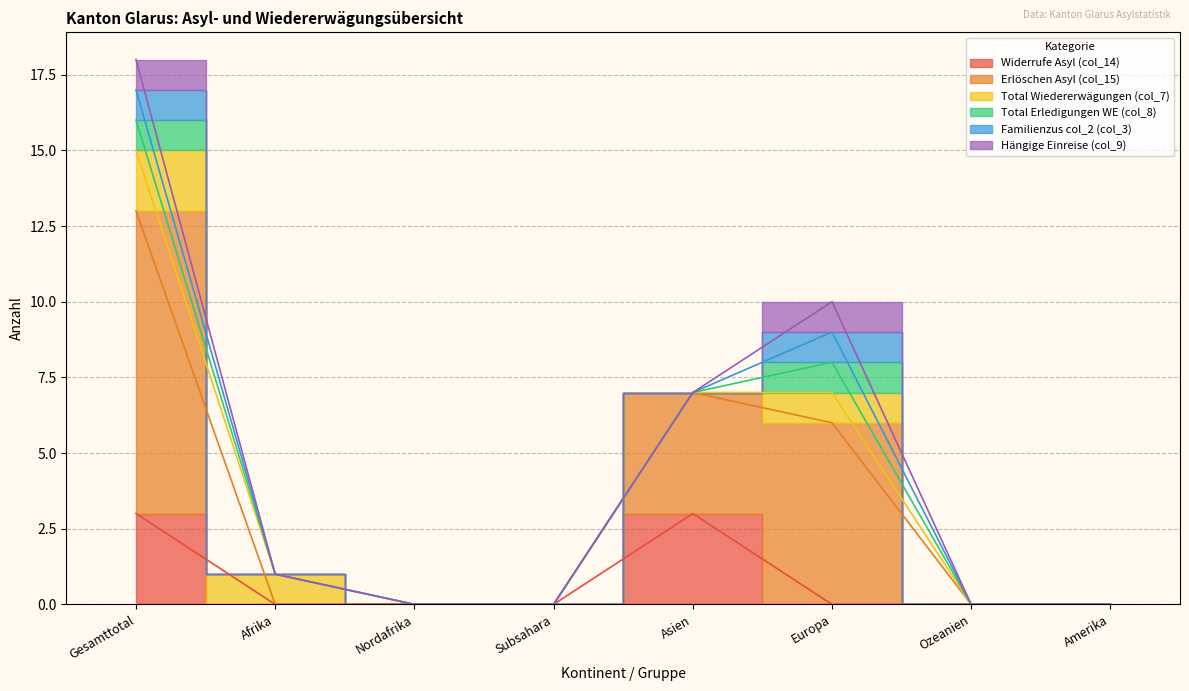

True or false: Erlöschen Asyl (col_15) and Hängige Einreise (col_9) cross at least once.

False